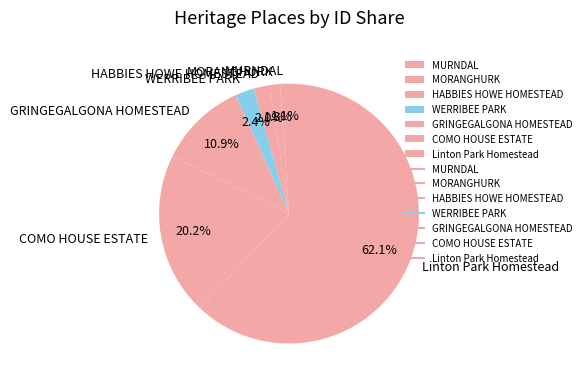

Which slice is the largest?

Linton Park Homestead